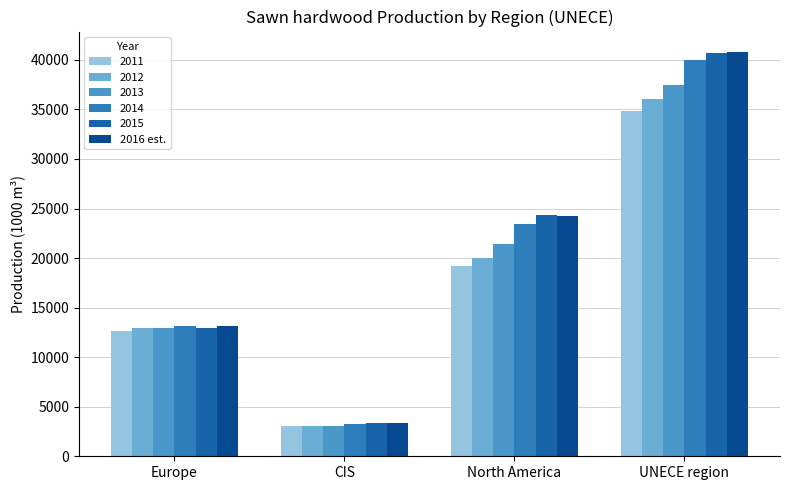

Does the chart contain stacked bars?

No